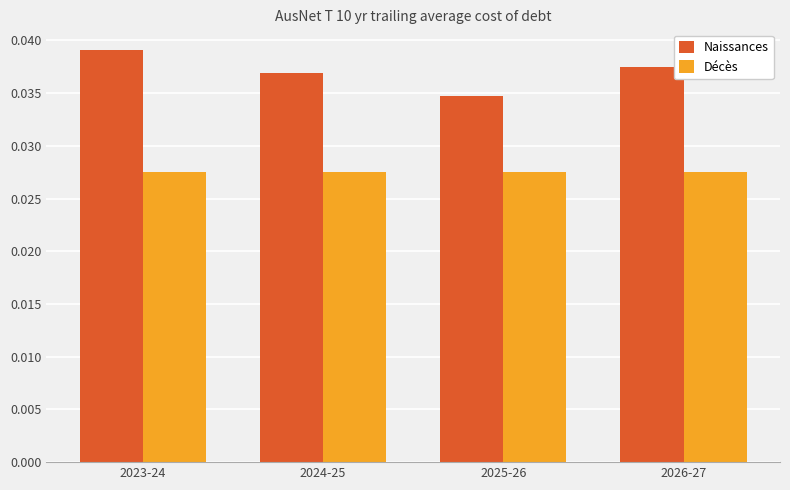

Where is Naissances nearest to the value 0?

2025-26